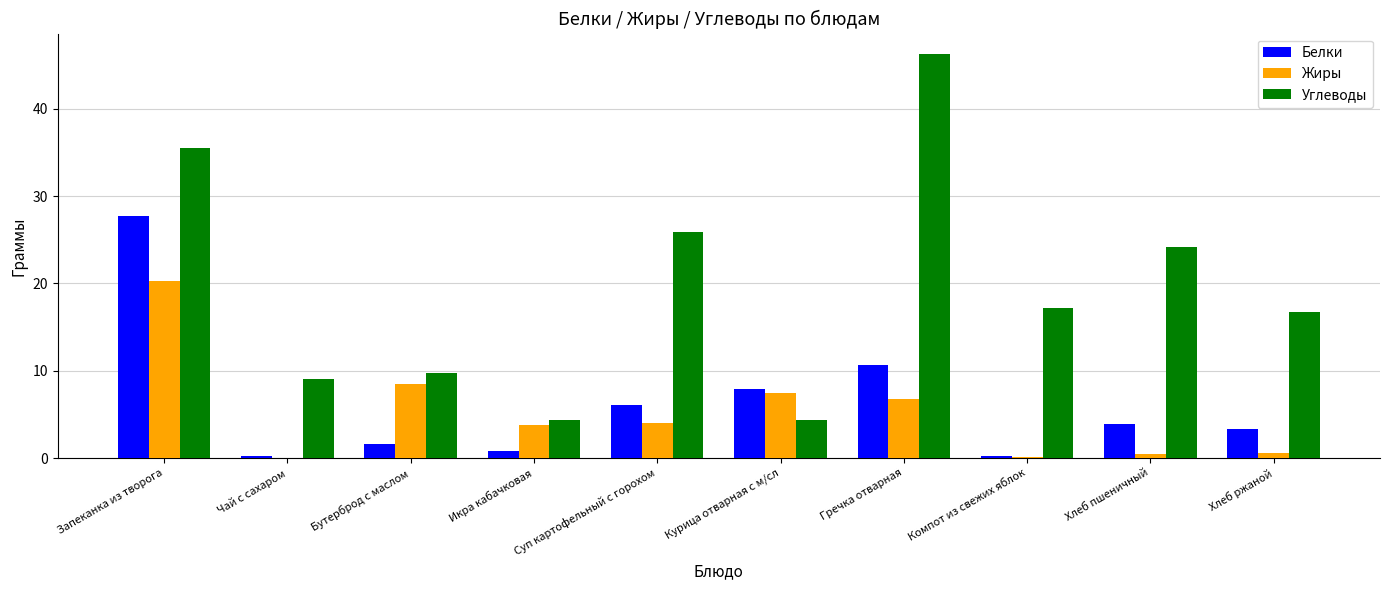

How many groups of bars are there?

10